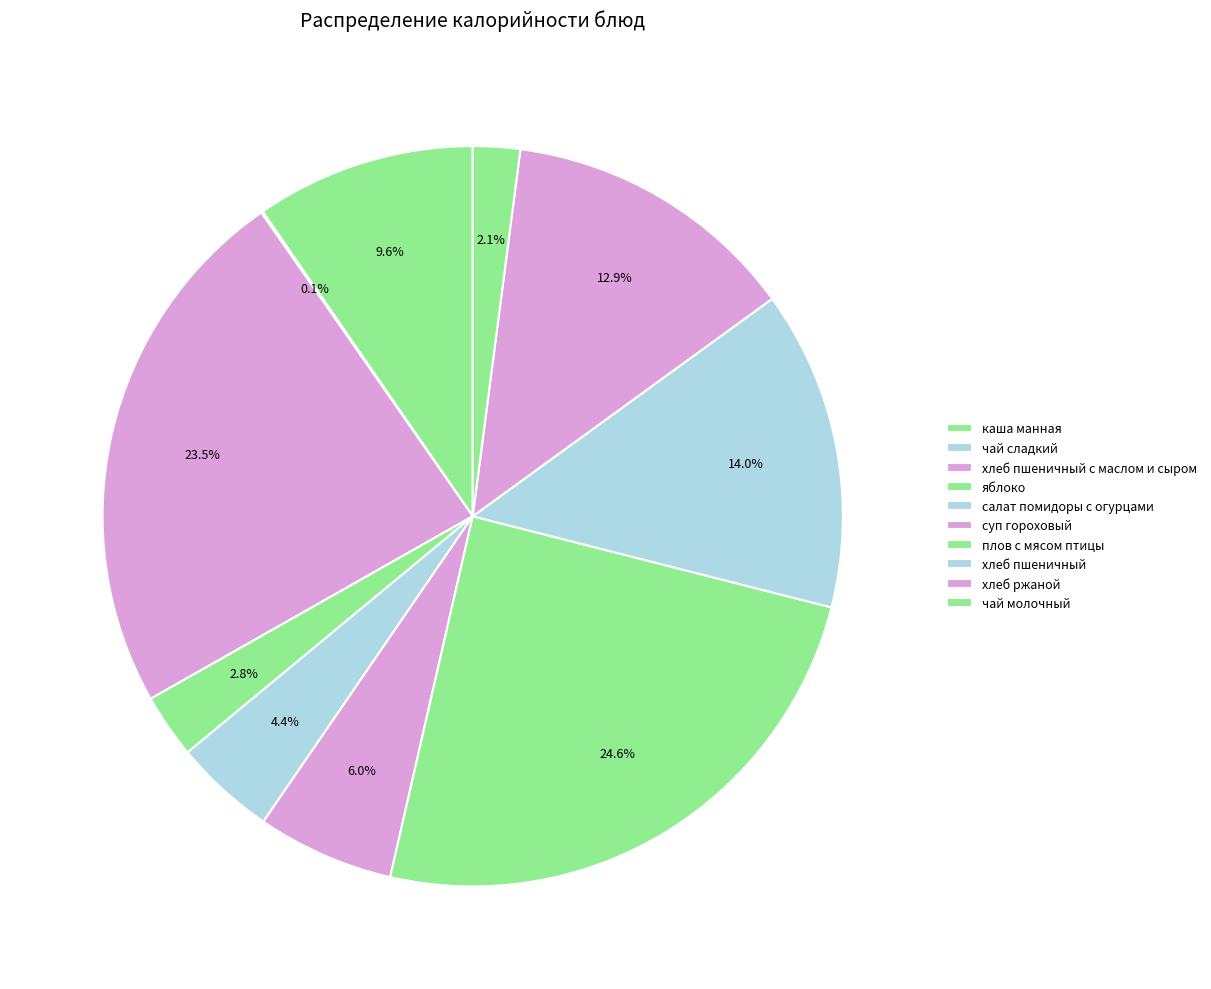

Does хлеб пшеничный represent more than half of the total?

No